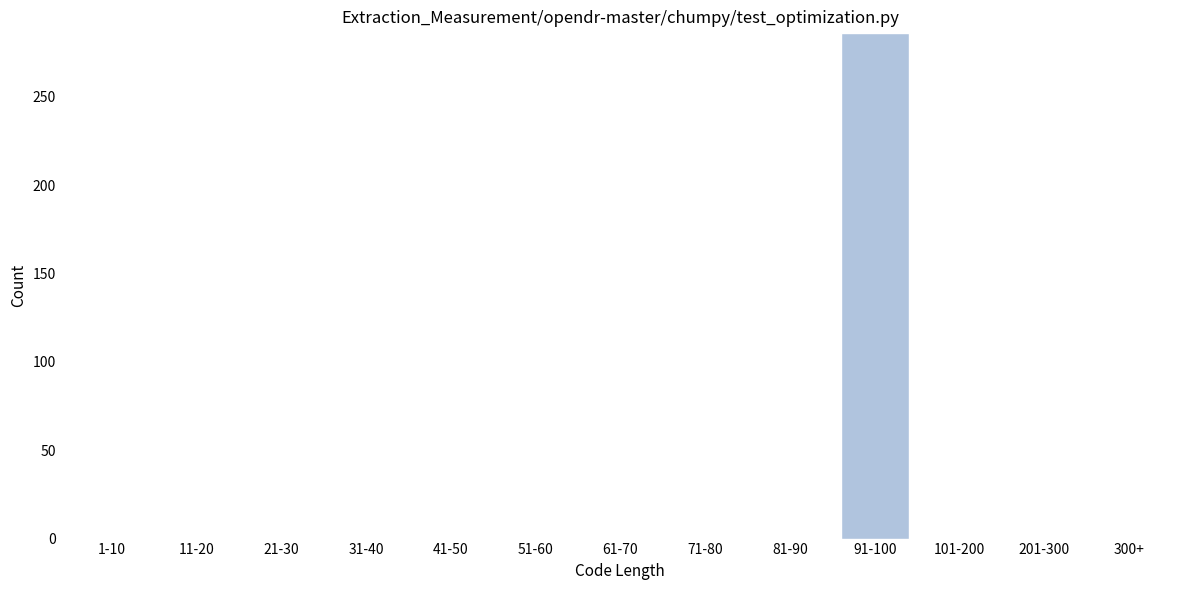

Reading left to right, what are all the values shown in this chart?

1-10=0	11-20=0	21-30=0	31-40=0	41-50=0	51-60=0	61-70=0	71-80=0	81-90=0	91-100=286	101-200=0	201-300=0	300+=0